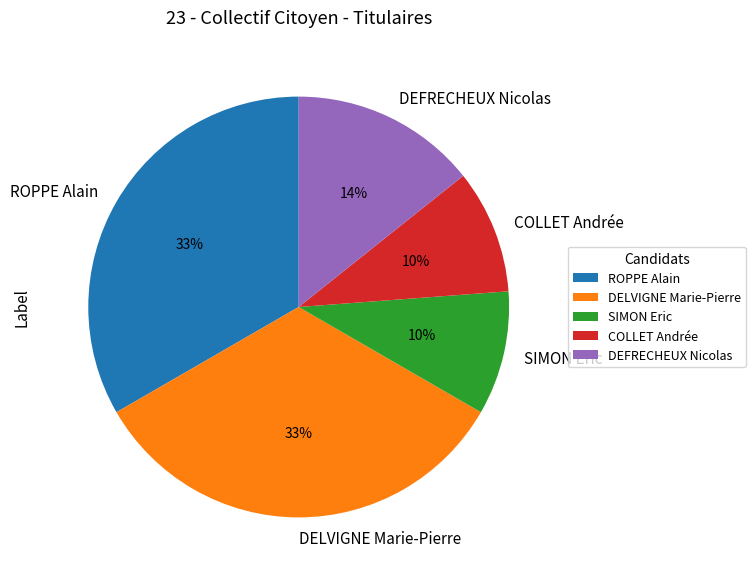

Is it true that SIMON Eric is 10% of the pie?

True